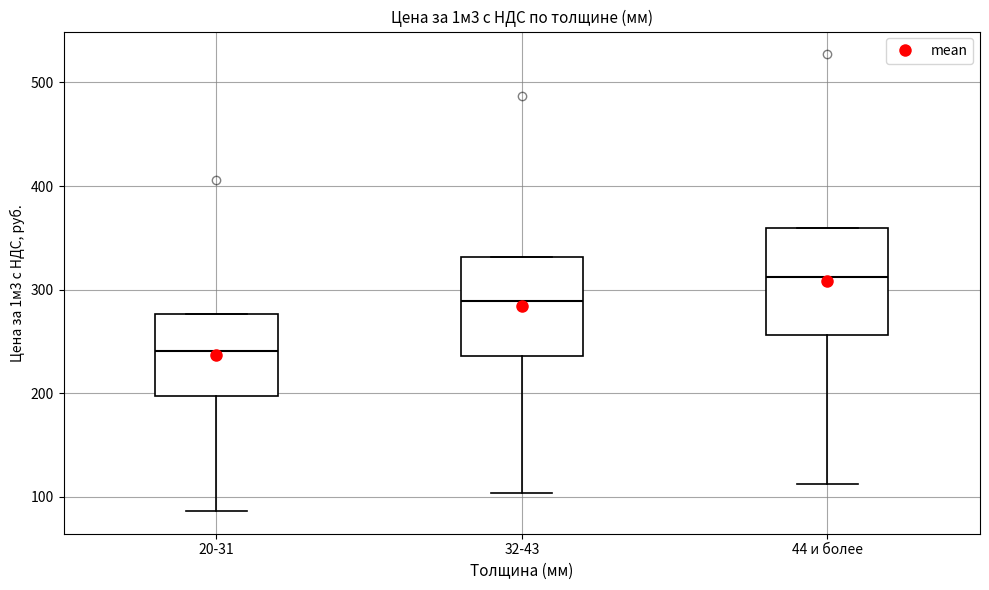

Which box has the lowest median line?

20-31